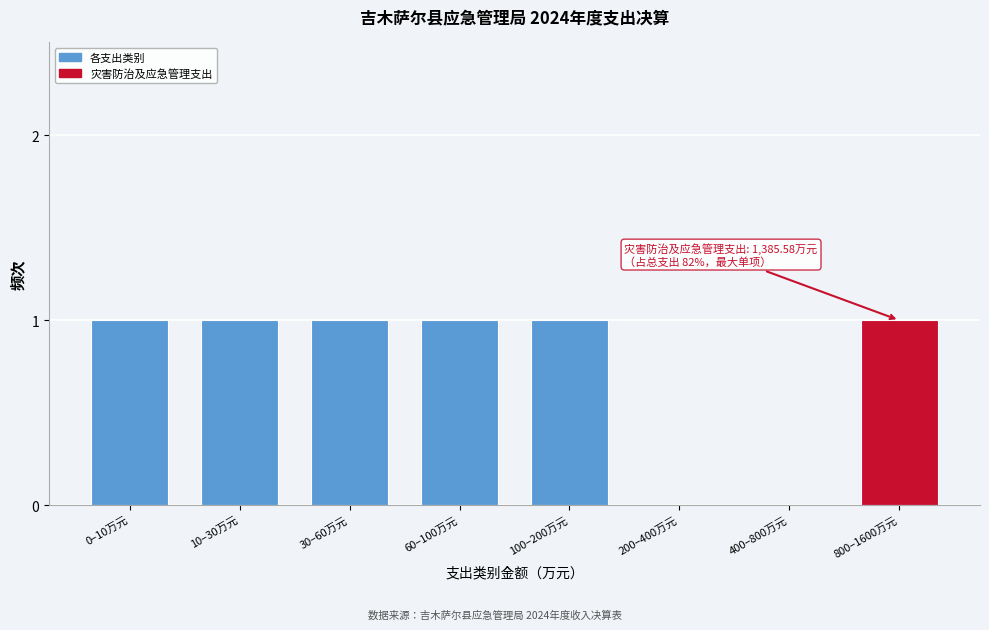

Reading left to right, list all the values displayed in this chart.

0–10万元=1	10–30万元=1	30–60万元=1	60–100万元=1	100–200万元=1	200–400万元=0	400–800万元=0	800–1600万元=1